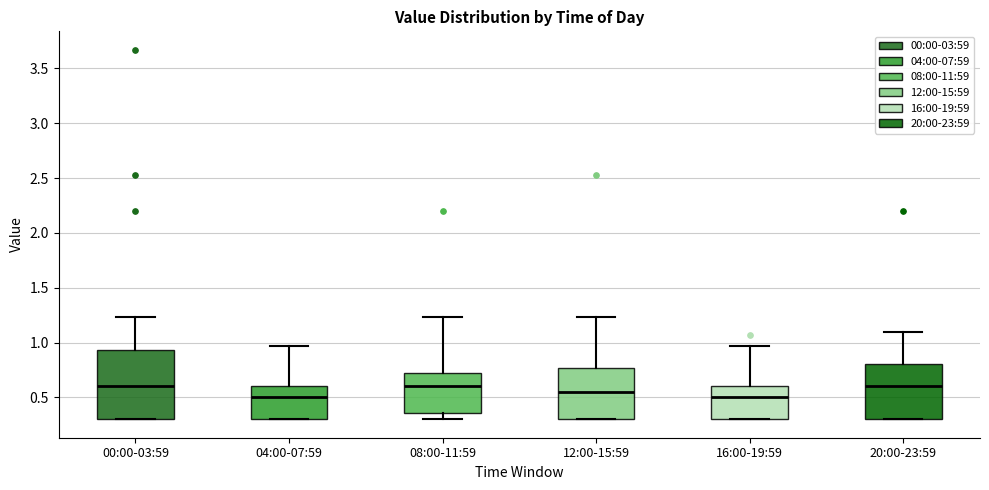

Reading left to right, read every box against the y-axis: the position of its median line, the range the box covers, and the ends of its whiskers. The values are not printed on the chart, so give them approximately, as read against the axis.

00:00-03:59: median 0.60, box 0.30 to 0.95, whiskers 0.30 to 1.25
04:00-07:59: median 0.50, box 0.30 to 0.60, whiskers 0.30 to 0.95
08:00-11:59: median 0.60, box 0.35 to 0.70, whiskers 0.30 to 1.25
12:00-15:59: median 0.55, box 0.30 to 0.75, whiskers 0.30 to 1.25
16:00-19:59: median 0.50, box 0.30 to 0.60, whiskers 0.30 to 0.95
20:00-23:59: median 0.60, box 0.30 to 0.80, whiskers 0.30 to 1.10